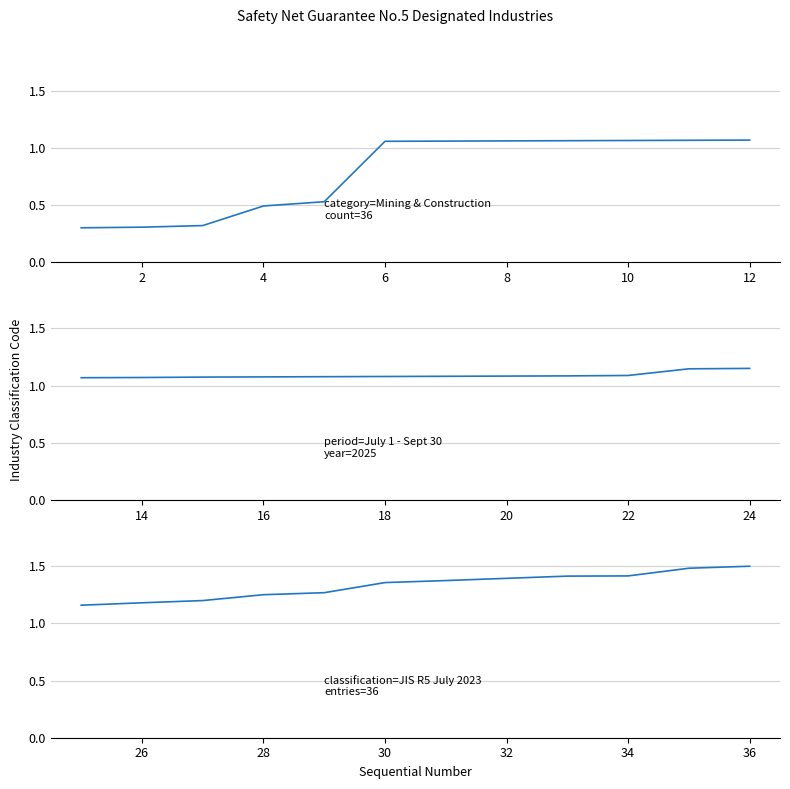

What is the spread (max minus min) of values at 8?

0.7